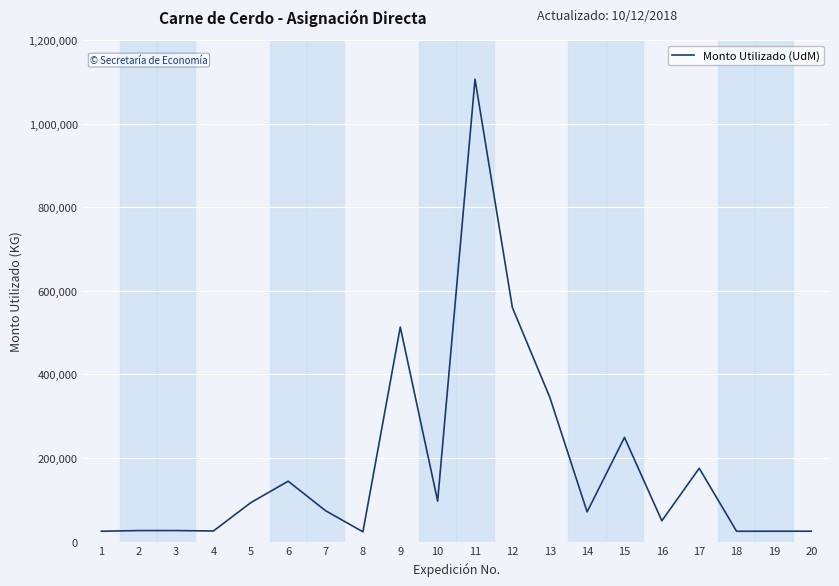

Does the chart display data point markers on the line(s)?

No